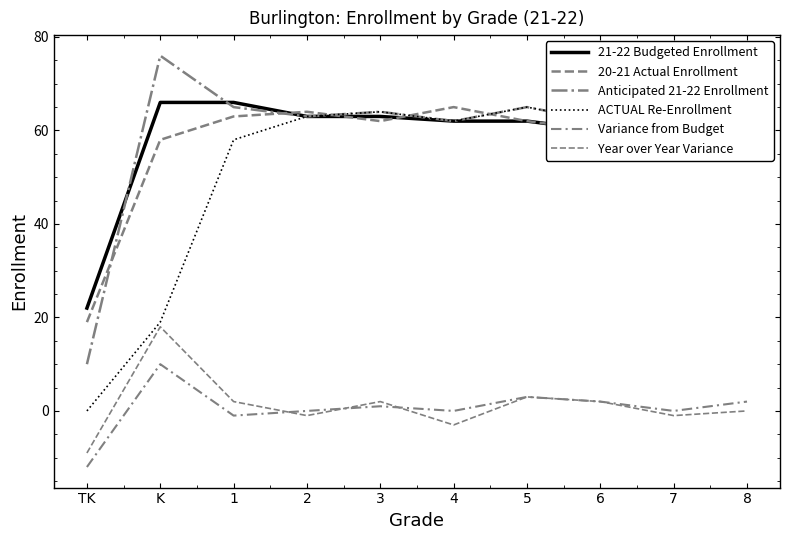

True or false: 21-22 Budgeted Enrollment and Variance from Budget intersect in this chart.

False